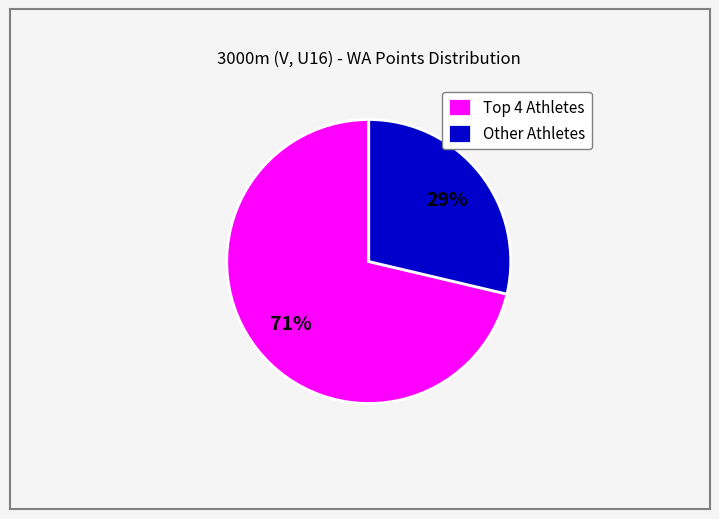

To the nearest percent, what is the average slice percentage?

50%